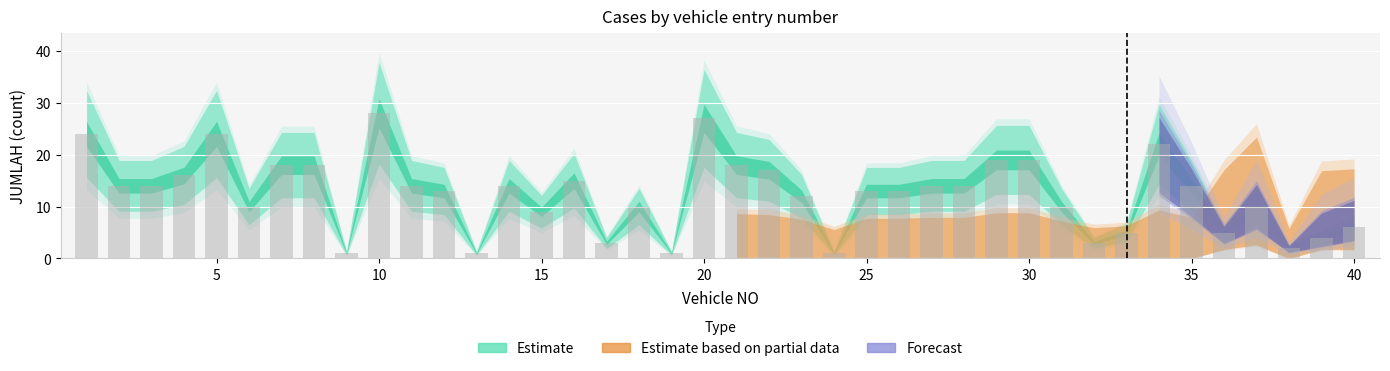

What is the maximum value shown in the chart?

28